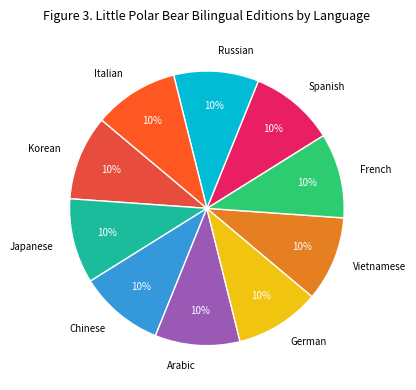

To the nearest percent, what portion does Russian represent?

10%